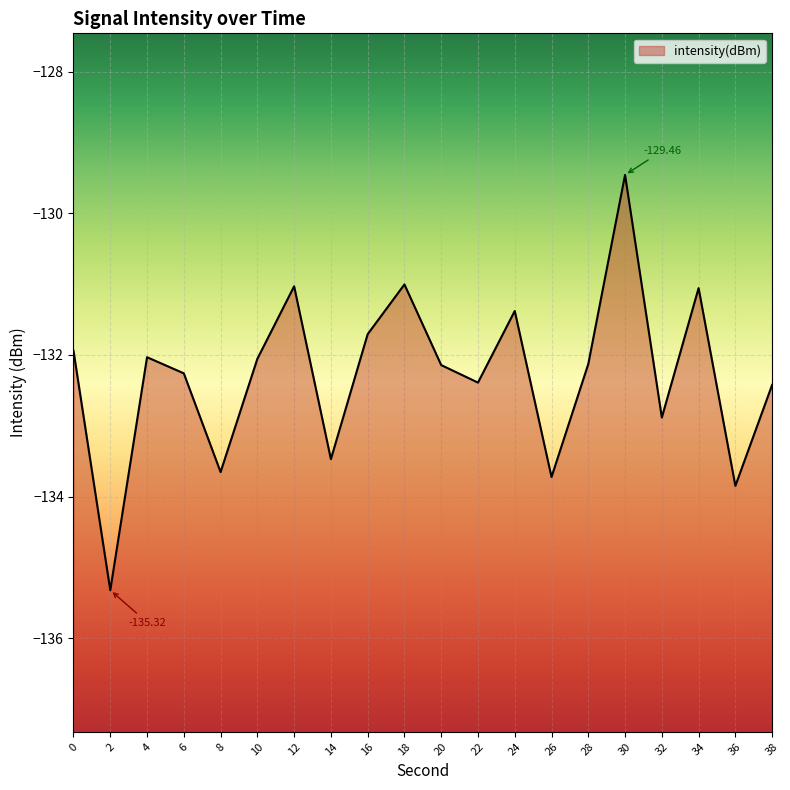

The chart shows a value of -64.1 at 0. True or false?

False